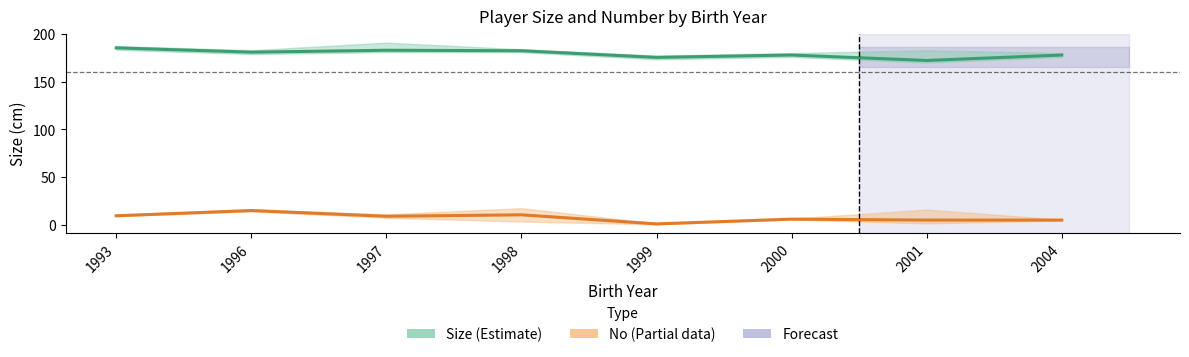

True or false: Size (mid) and No (mid) intersect in this chart.

False